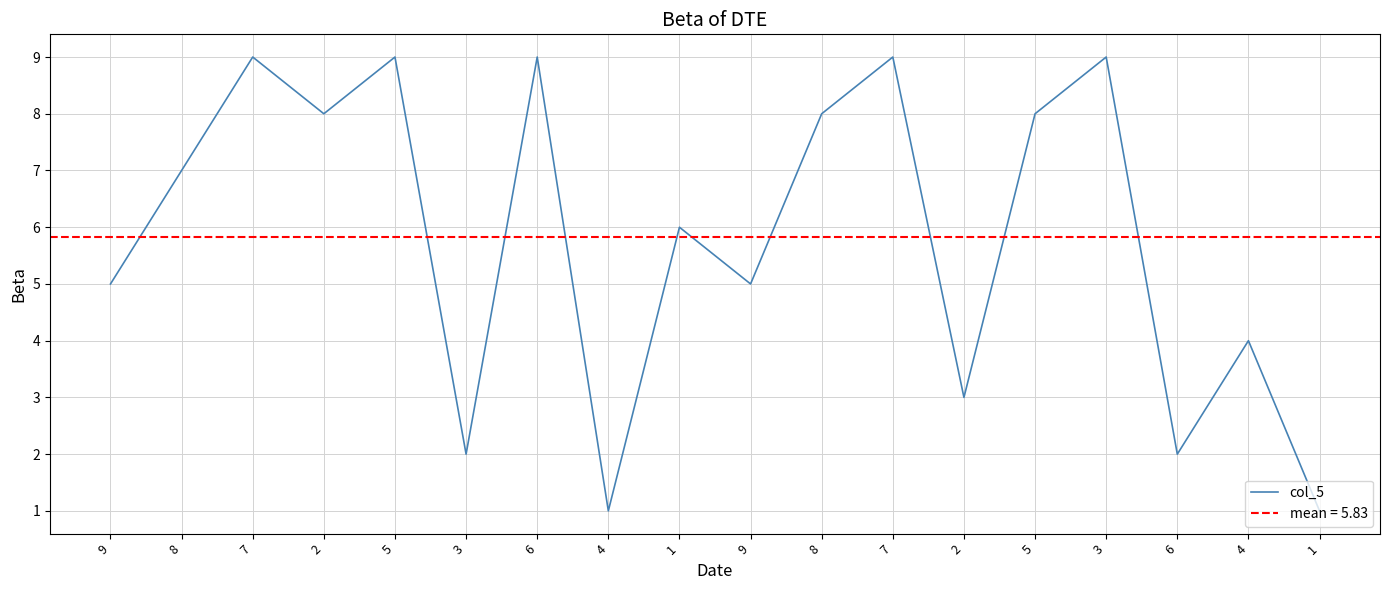

At which label does the data first exceed 7?

7